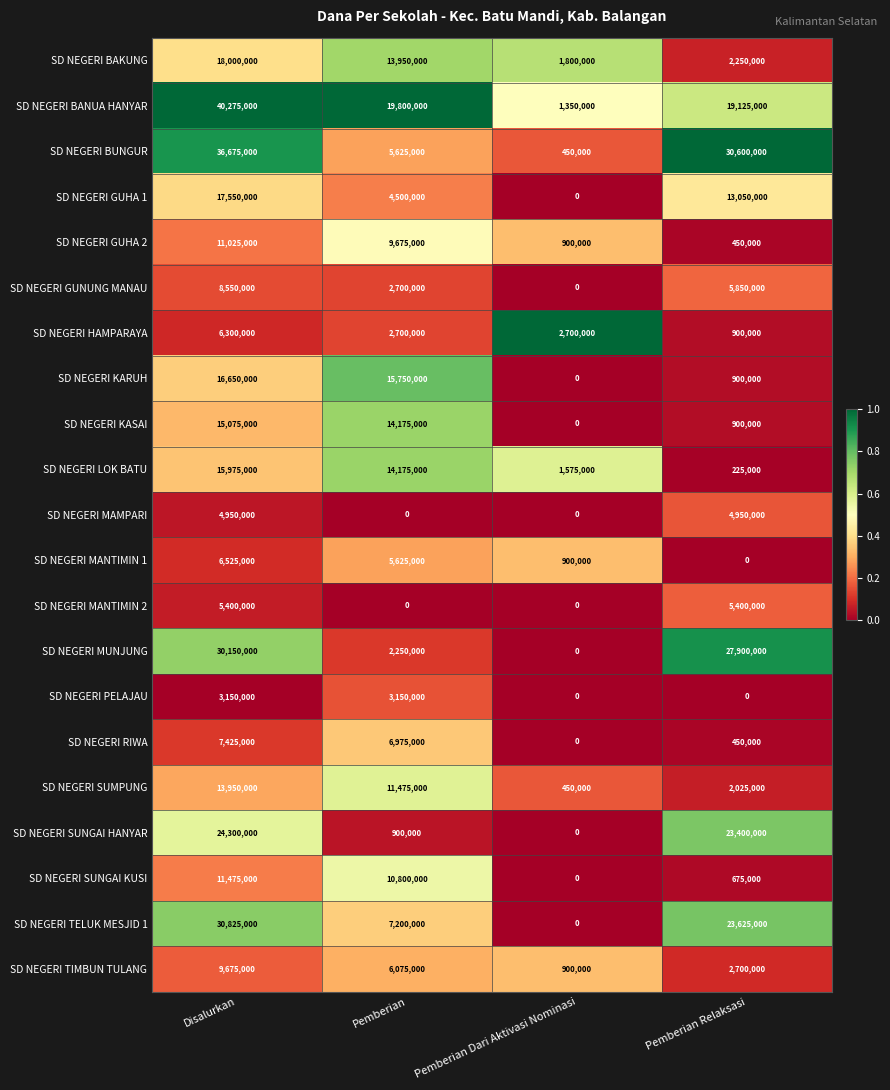

The value of SD NEGERI BUNGUR at Pemberian is 5625000. True or false?

True